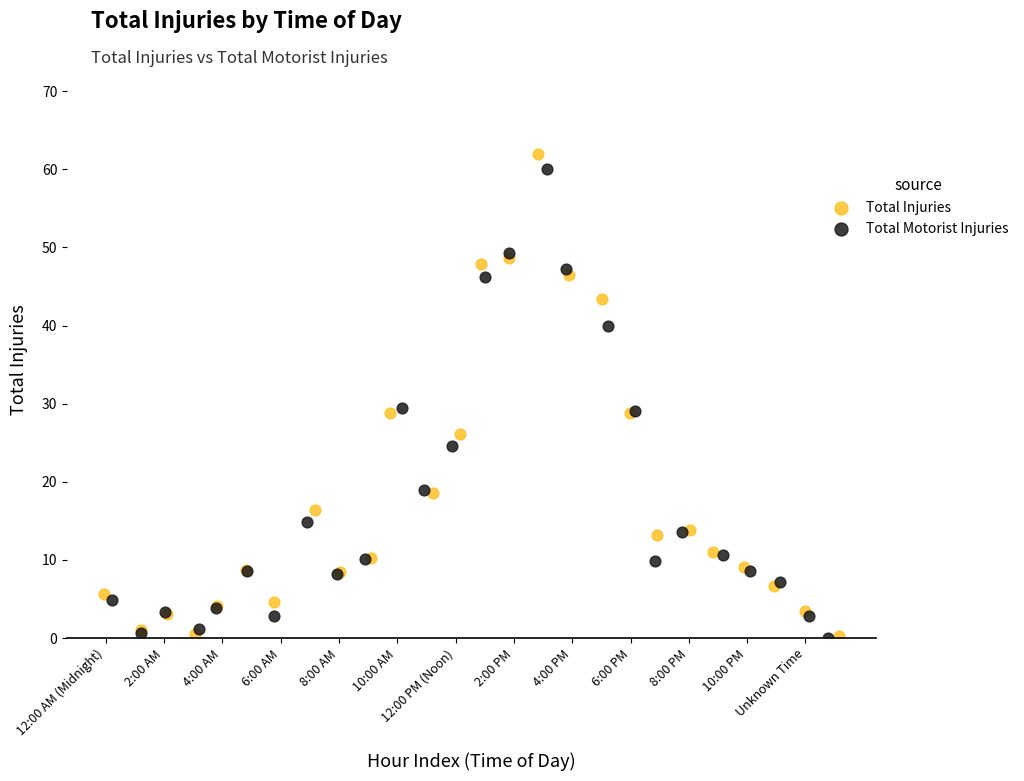

Which series has the largest Y range (max minus min)?

Total Injuries